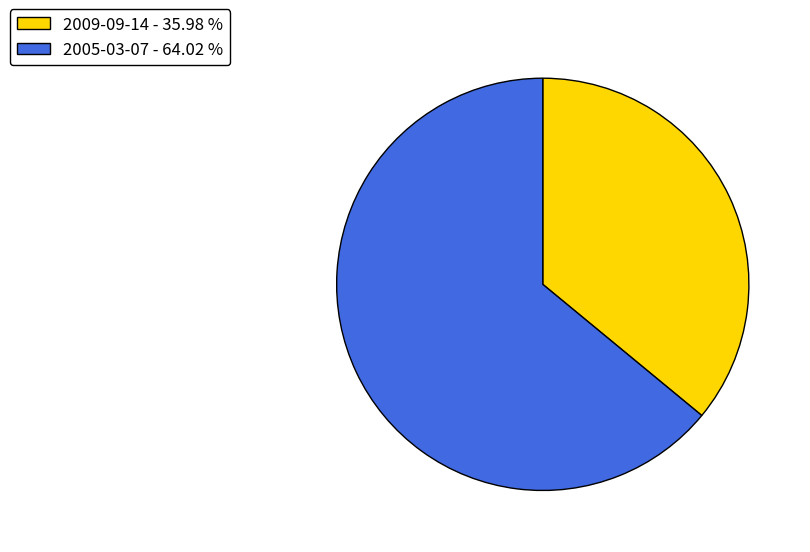

Does 2005-03-07 - 64.02 % represent more than half of the total?

Yes